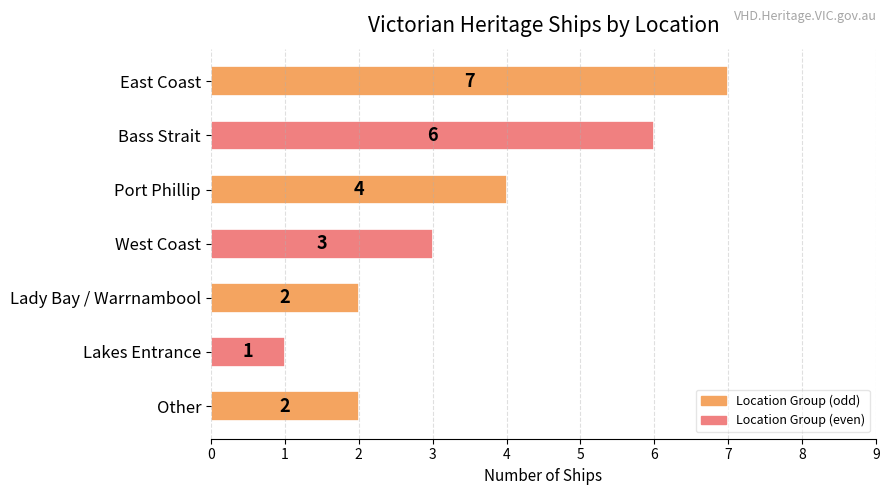

What is the average value?

4